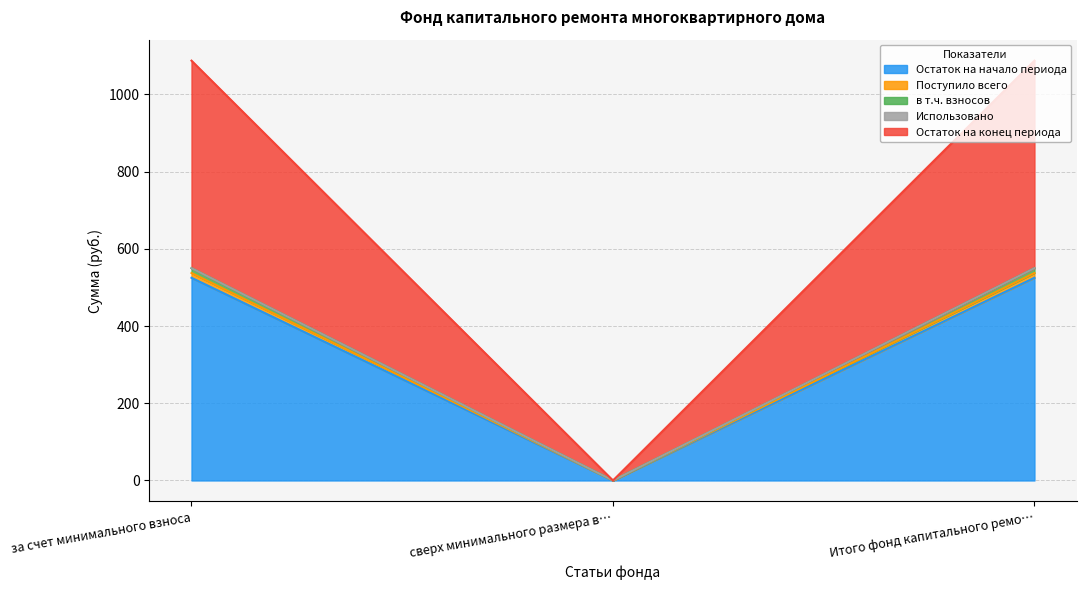

At how many categories does at least one series exceed 363?

2